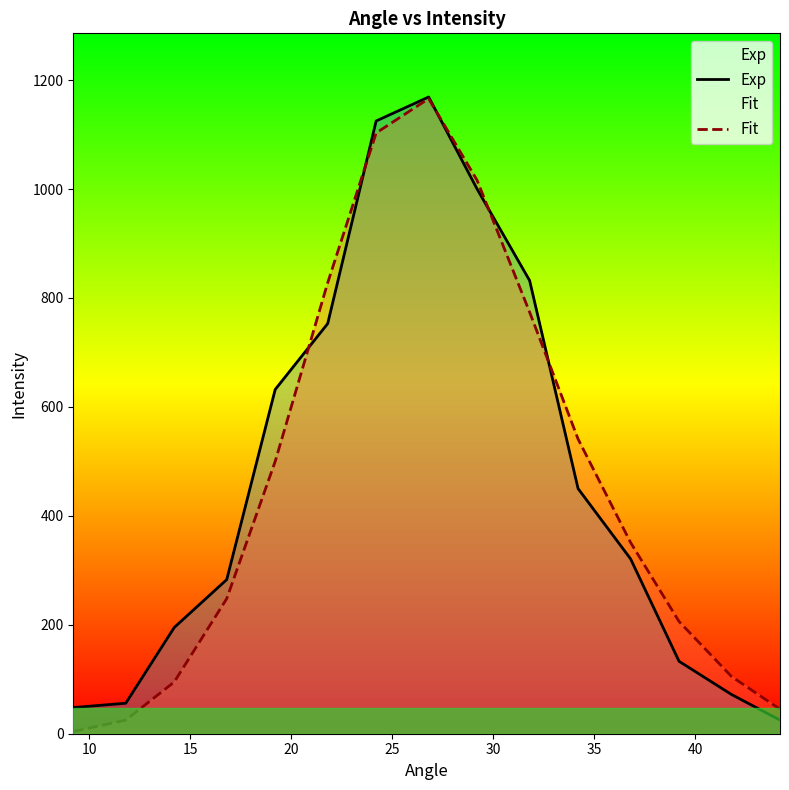

What is the average value of the Exp series?

473